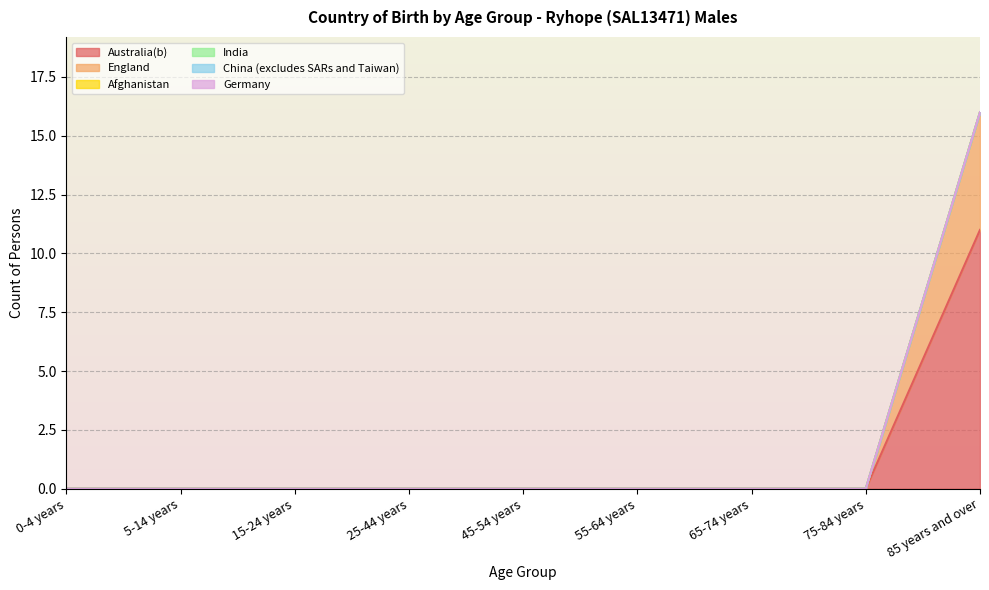

Rank the series by their maximum value, from lowest to highest.

Afghanistan, India, China (excludes SARs and Taiwan), Germany, England, Australia(b)